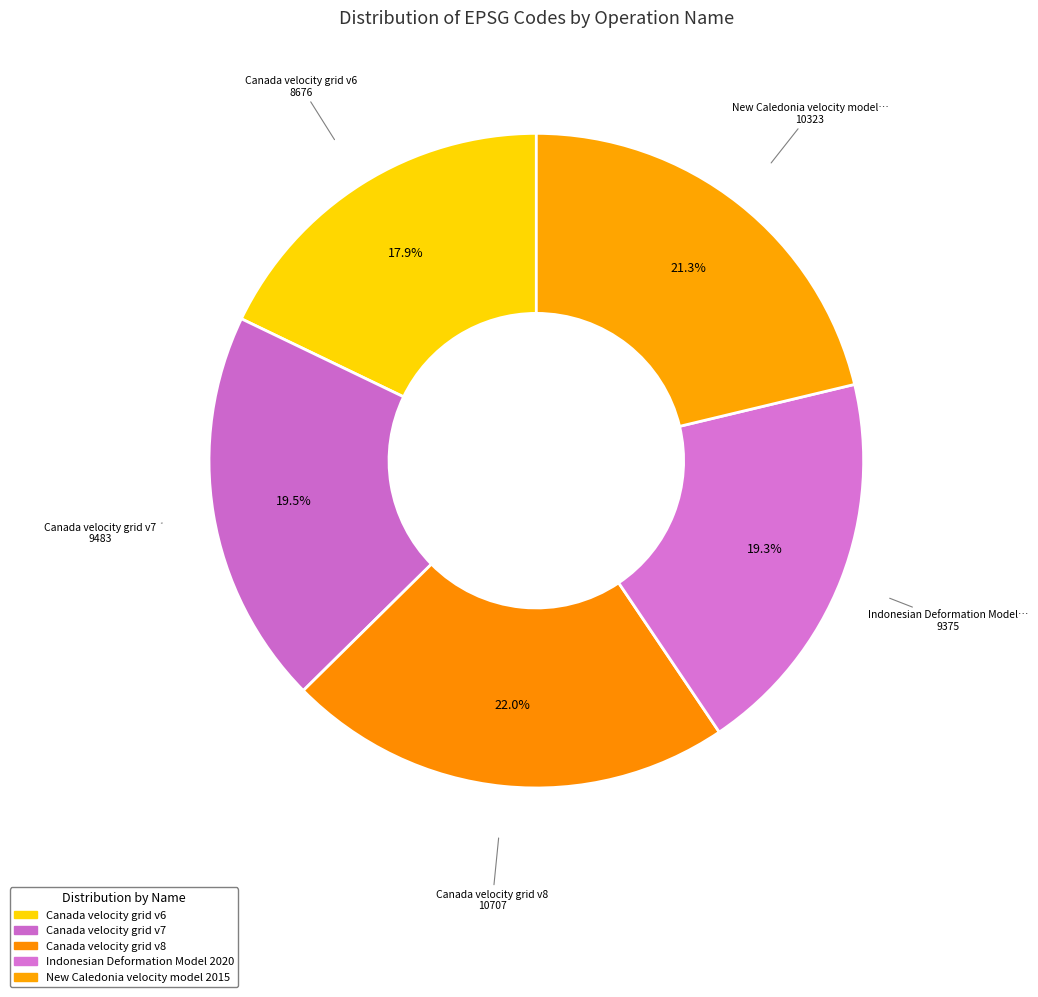

The Canada velocity grid v6 slice represents 4% of the pie. True or false?

False